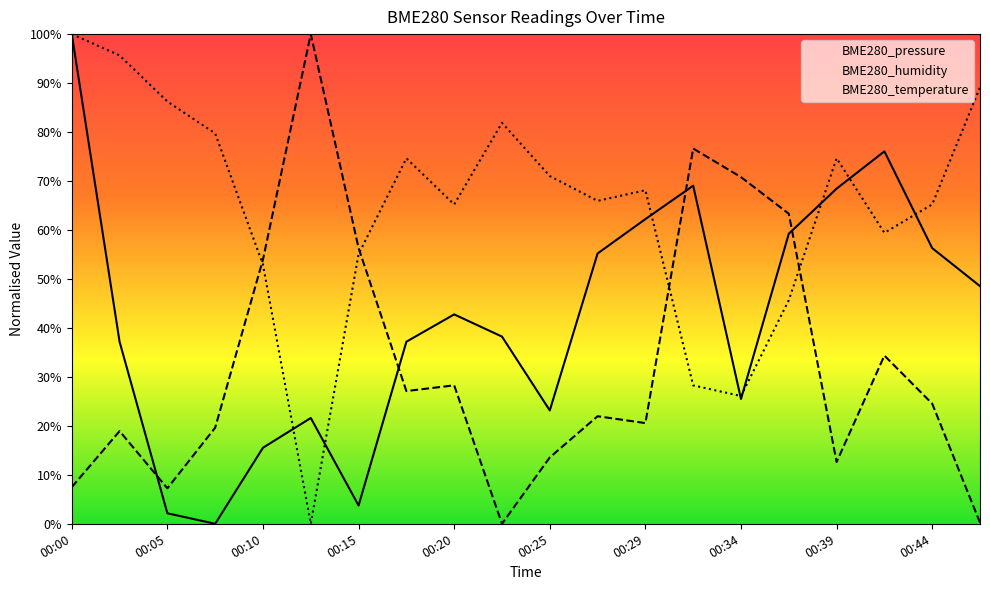

Count the number of categories in the chart.

20